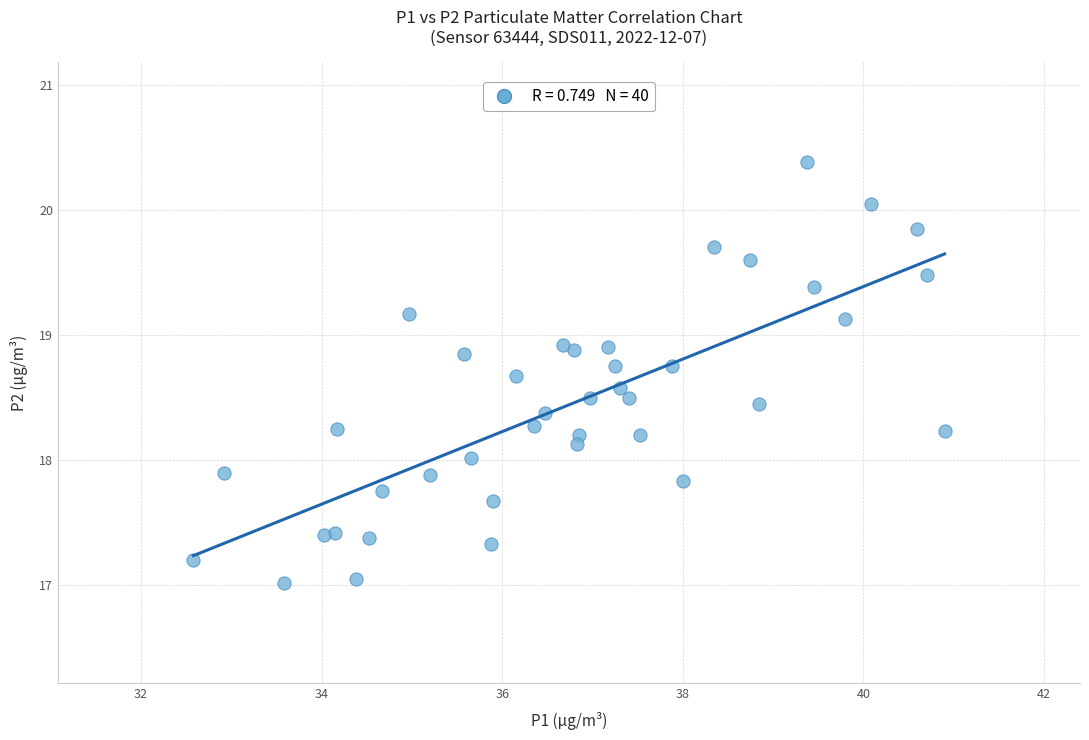

What is the range of Y values (max minus min)?

3.4